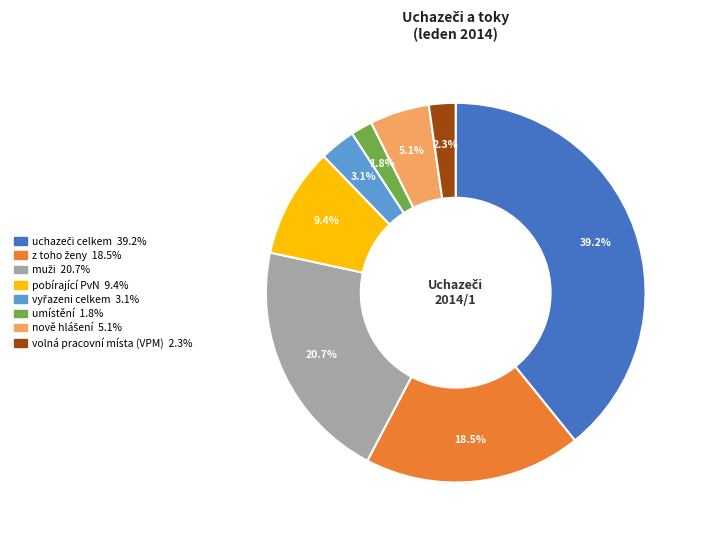

What percentage is NOT represented by pobírající PvN?

90.6%